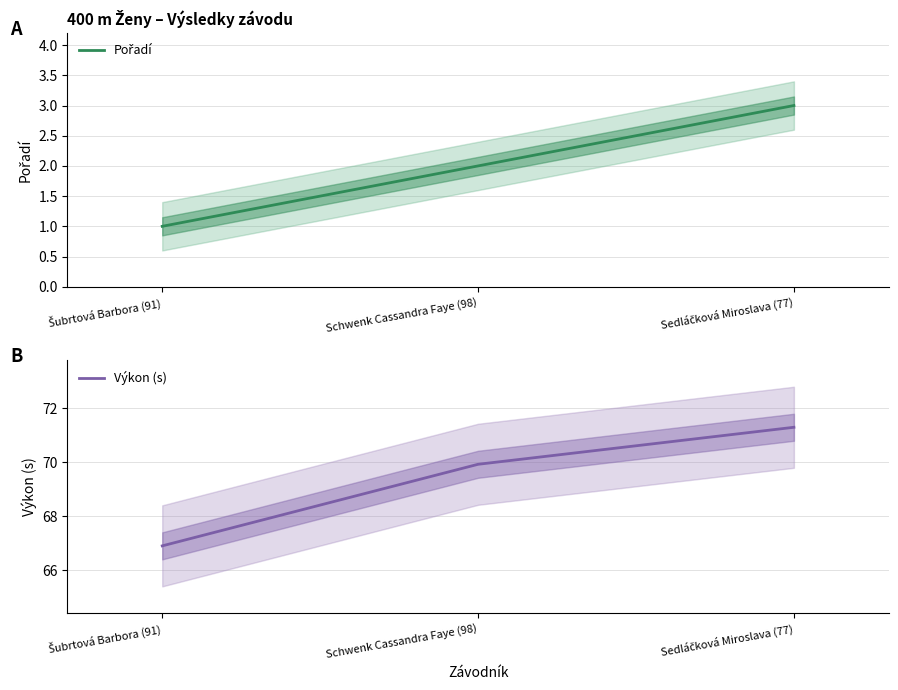

Which series has the widest spread of values?

Výkon (s)